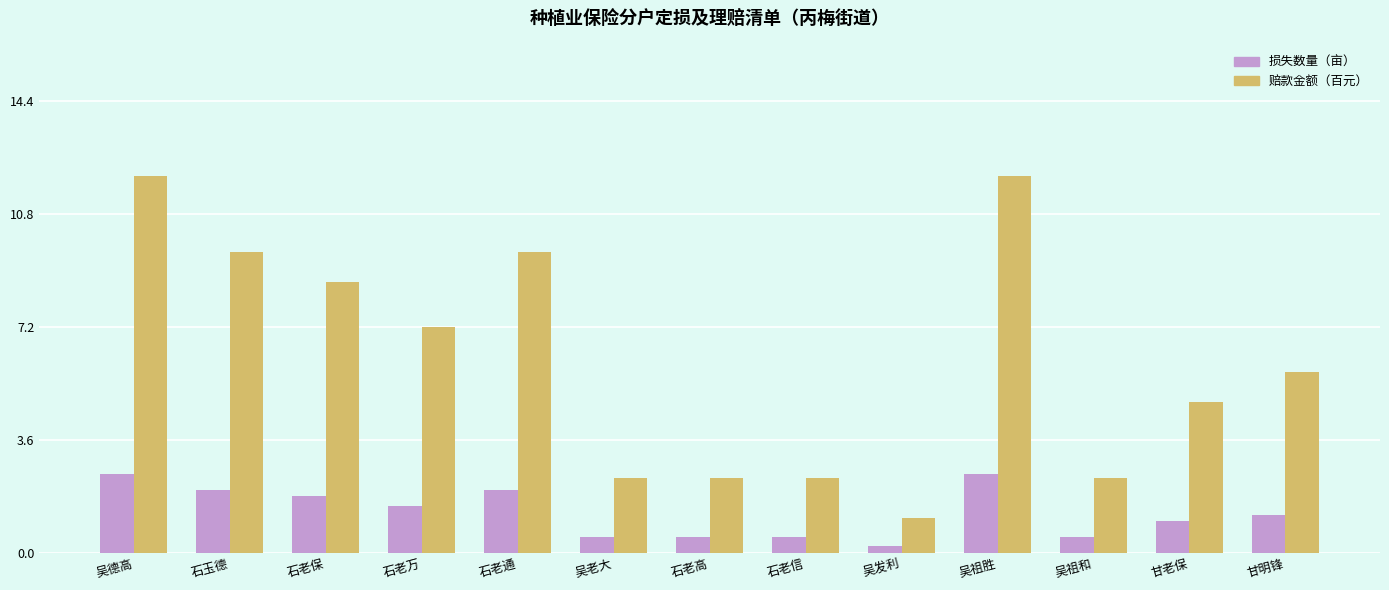

What is the maximum value for 赔款金额（百元）?

12.0